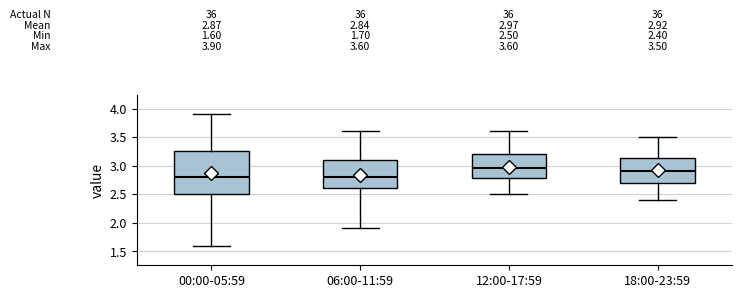

Comparing the boxes themselves (not the whiskers), which one is the tallest?

00:00-05:59